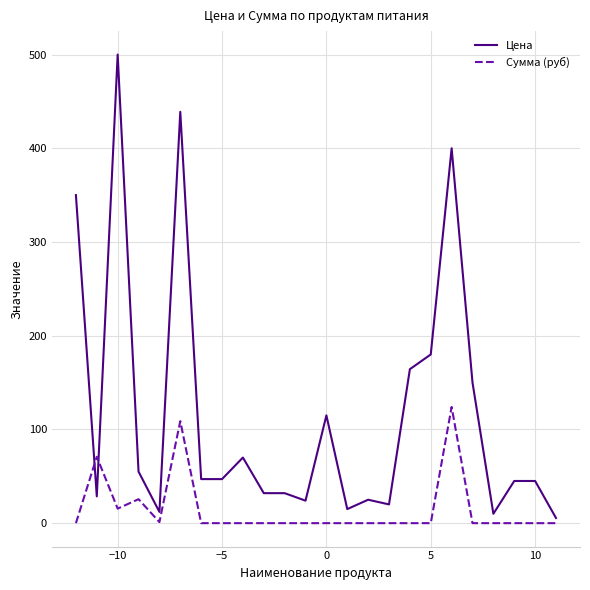

Which series has the widest spread of values?

Цена